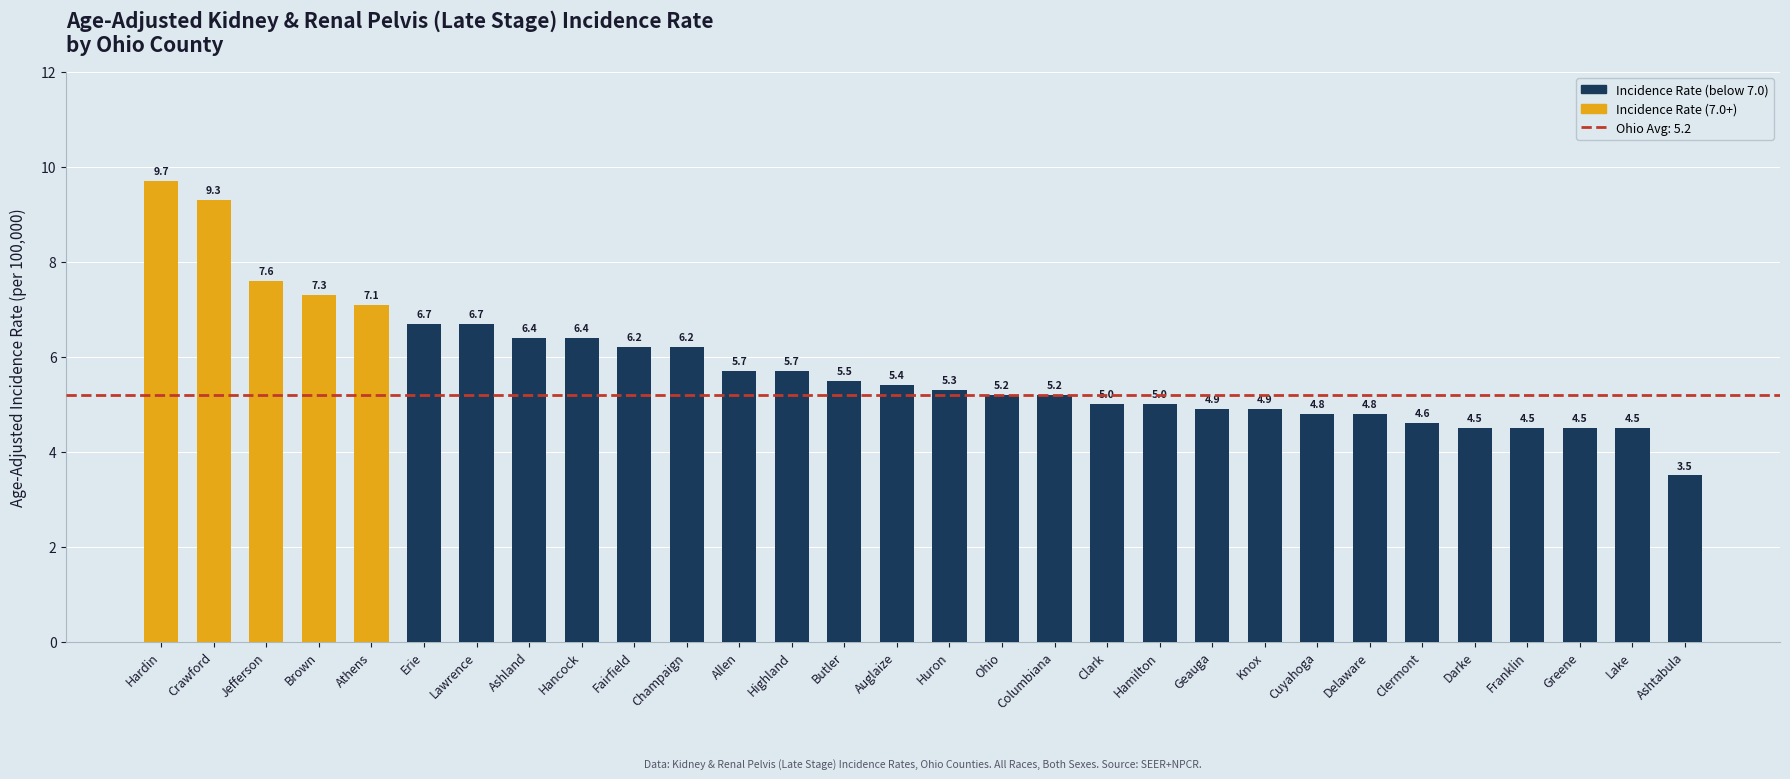

What is the average value?

5.8